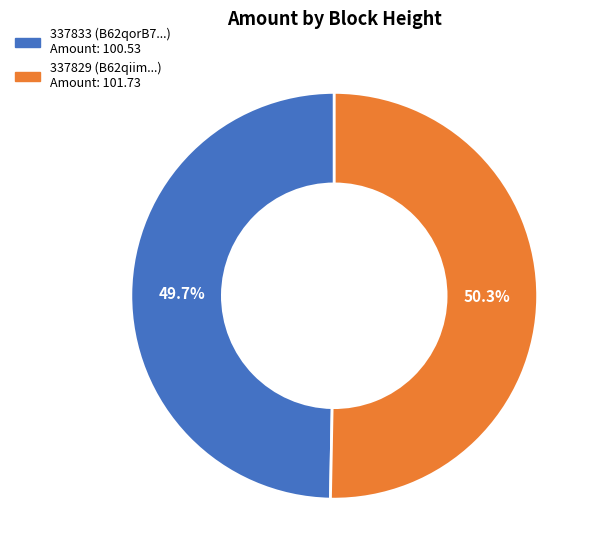

Which slice is the smallest?

337833